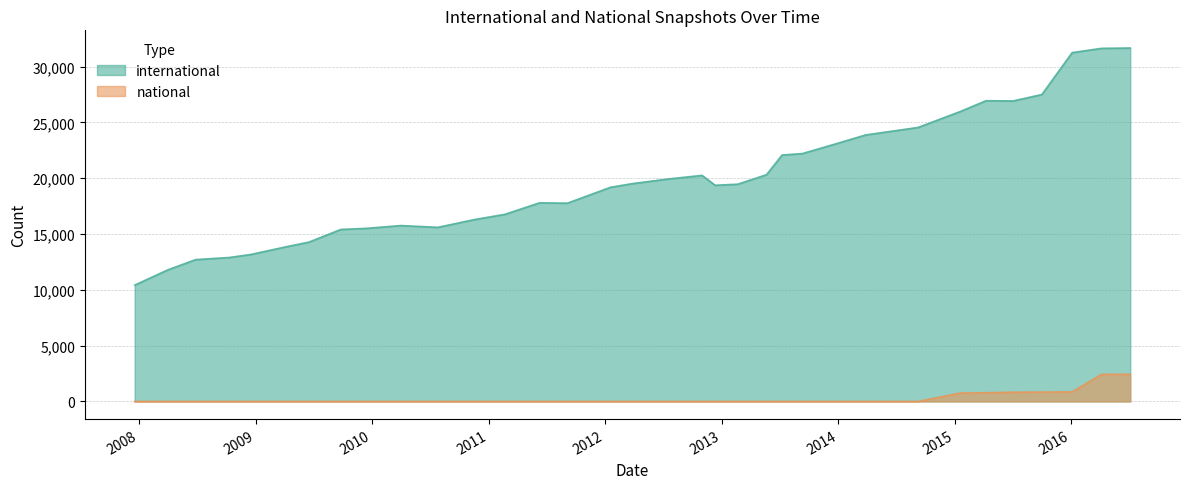

Does the chart display data point markers on the line(s)?

No